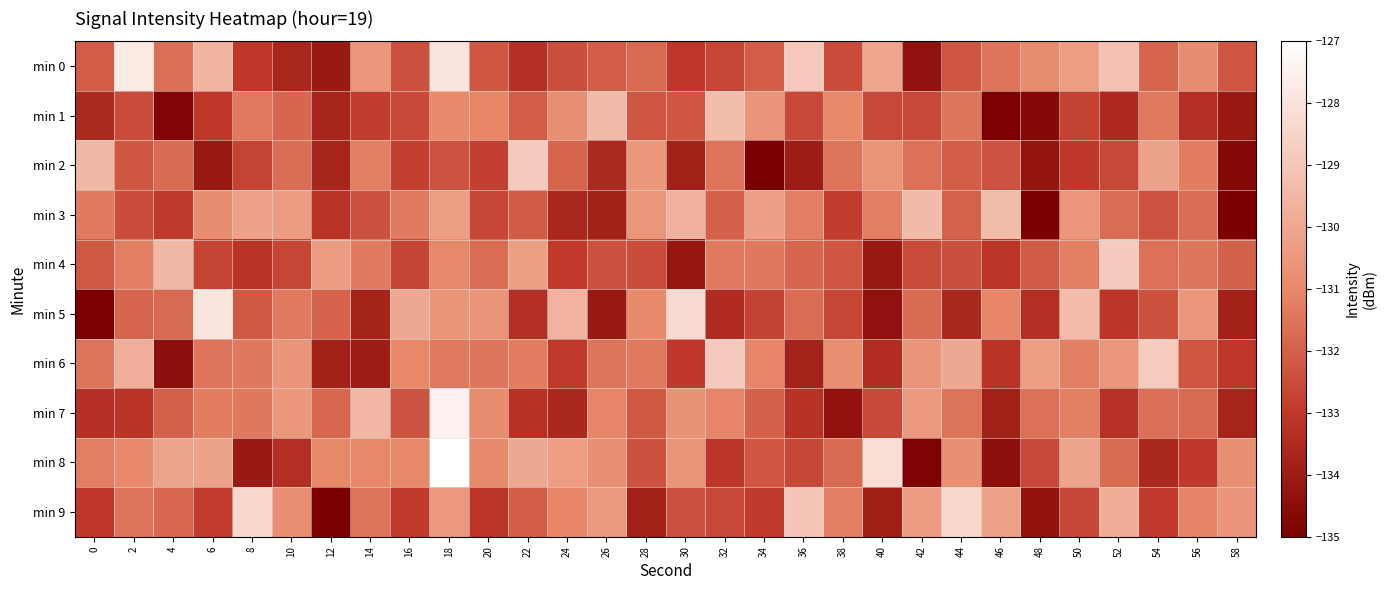

How many categories are shown in the chart?

30